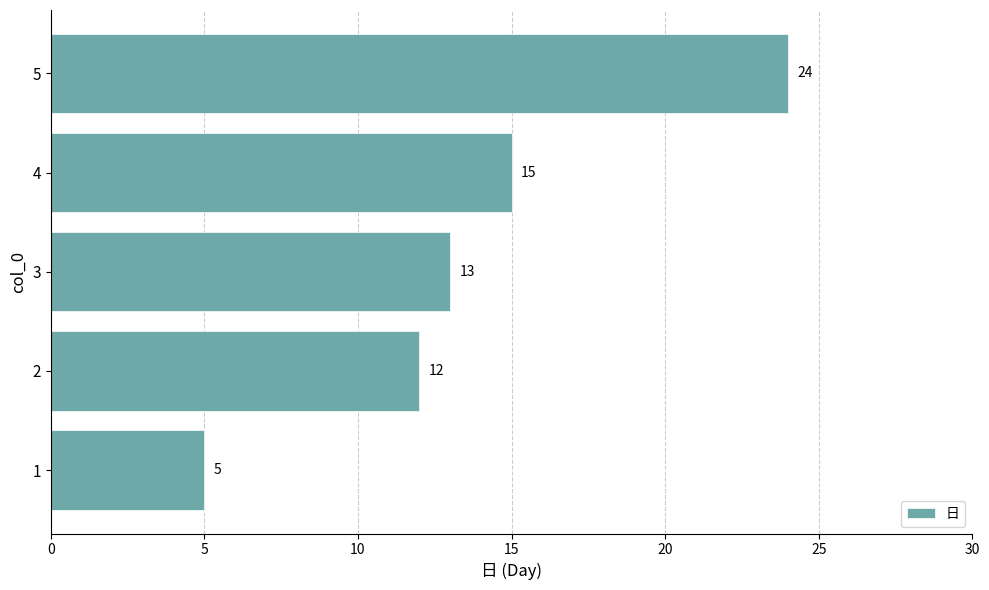

Reading bottom to top, what are all the values shown in this chart?

5	12	13	15	24